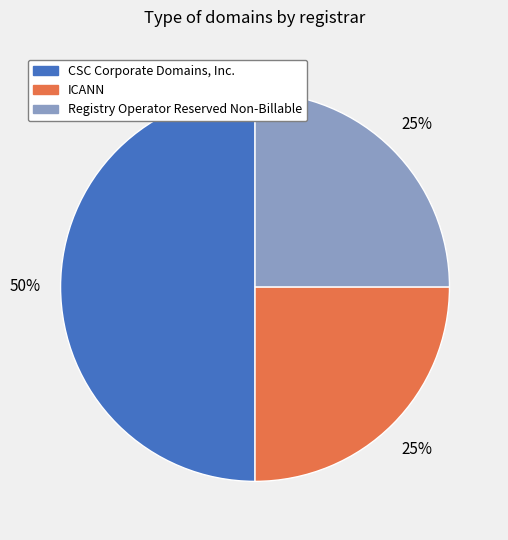

Does ICANN account for over 50% of the chart?

No